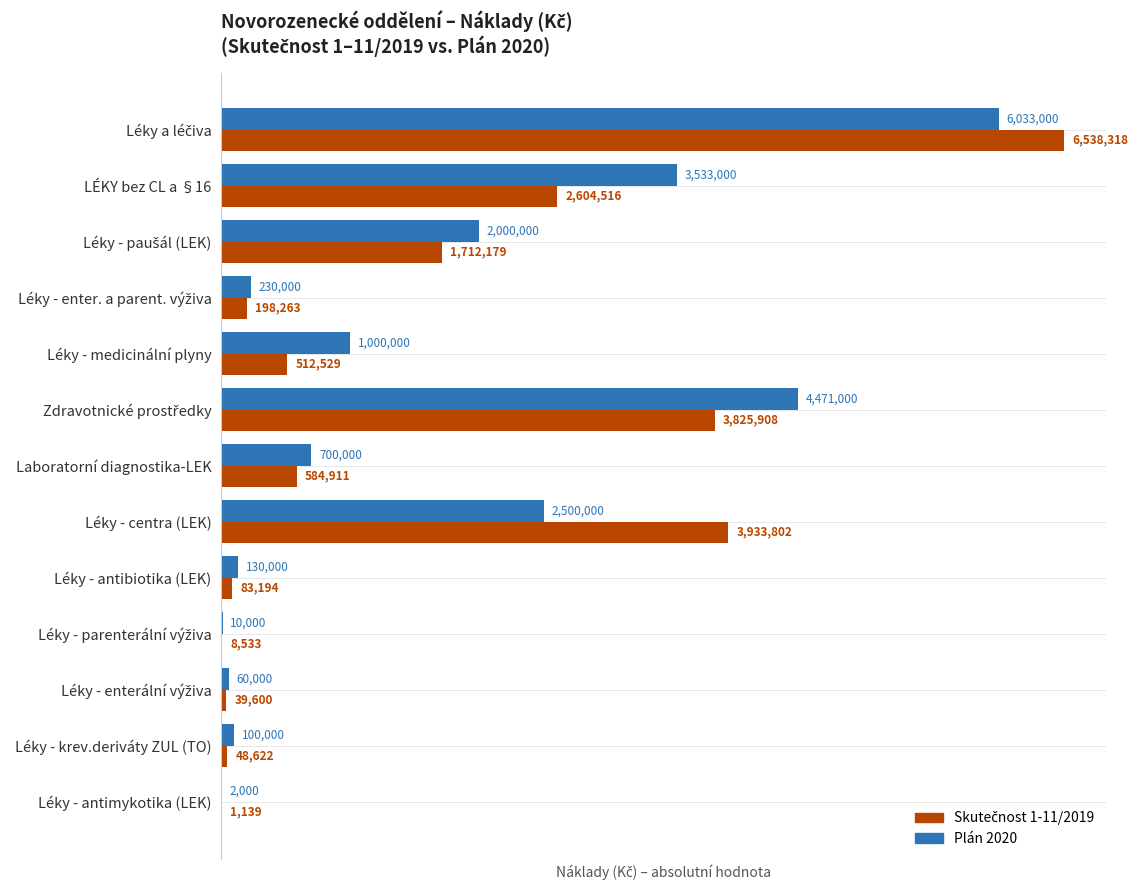

The value of Plán 2020 at Léky - centra (LEK) is 2500000.0. True or false?

True